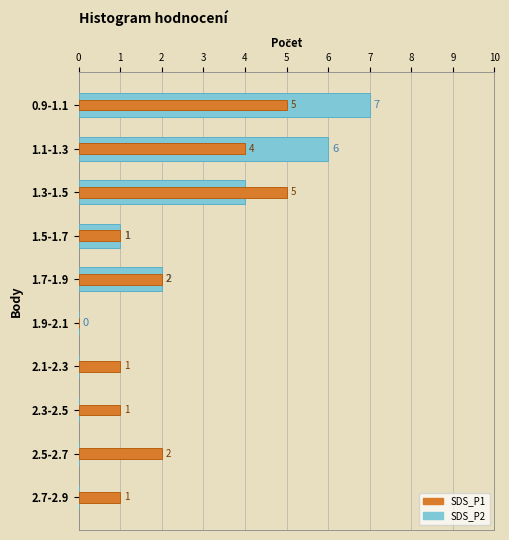

True or false: SDS_P1 has a value of 2 at 2.5-2.7.

True